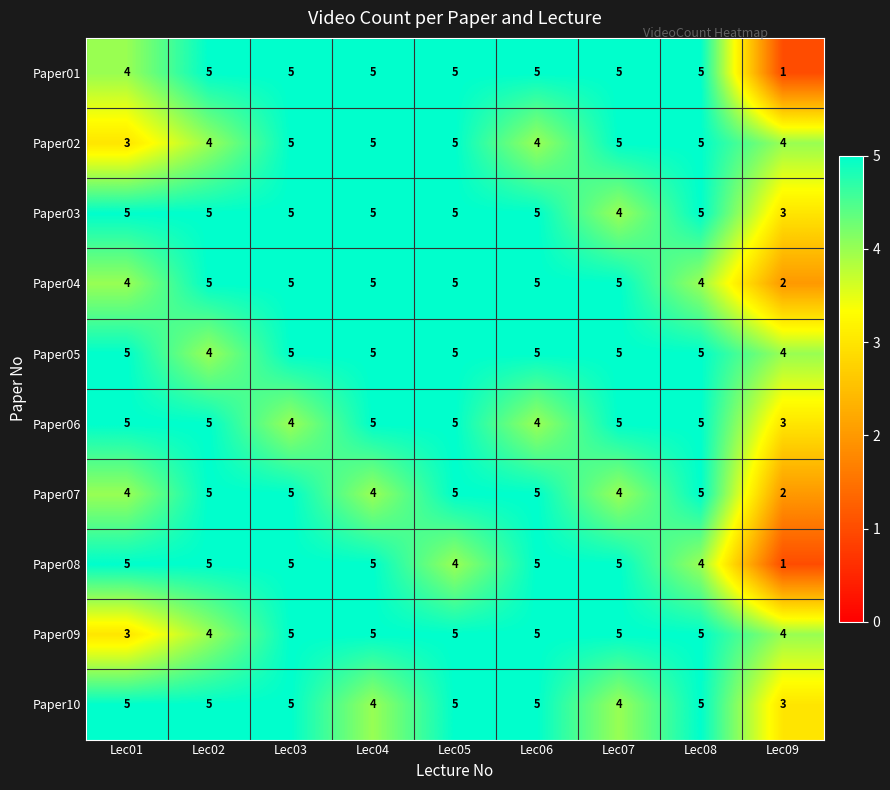

Count the Paper06 values in the range 4 to 5.

8